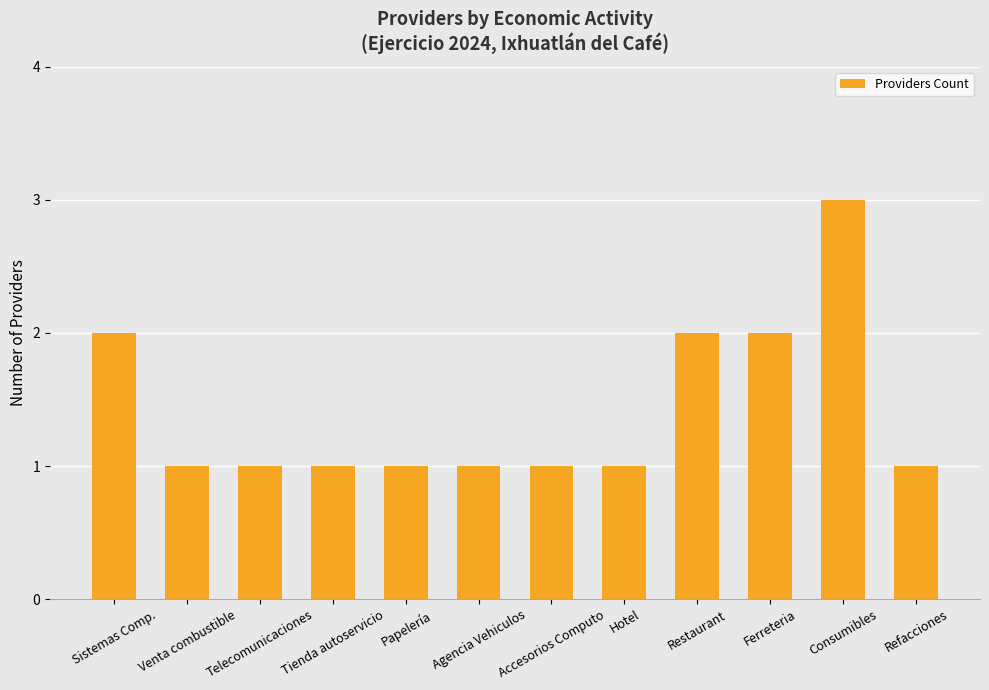

What is the value of the 8th bar from the left?

1